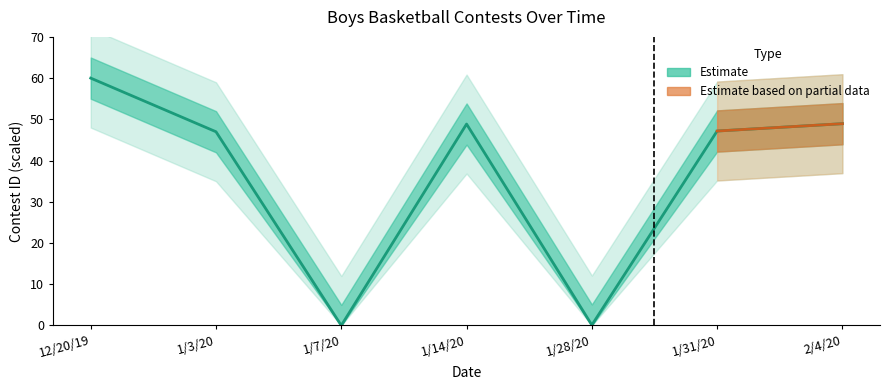

What is the difference between the second highest and second lowest values?

48.8